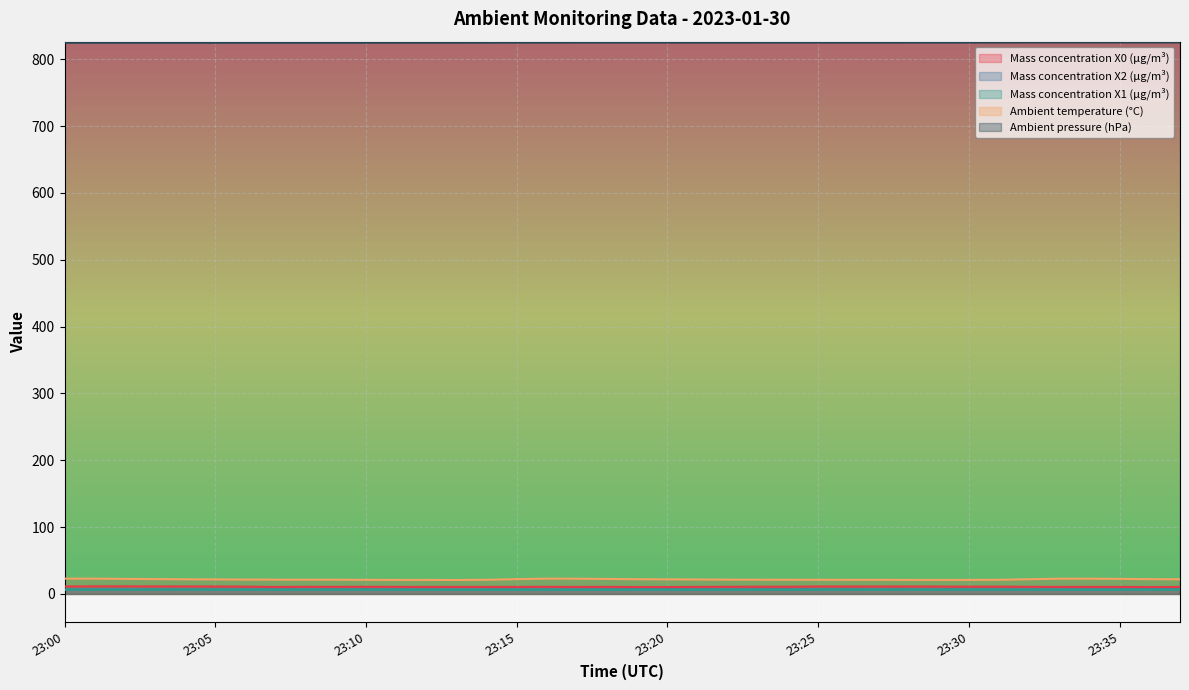

Count the Mass concentration X2 (μg/m³) values in the range 6 to 7.

38